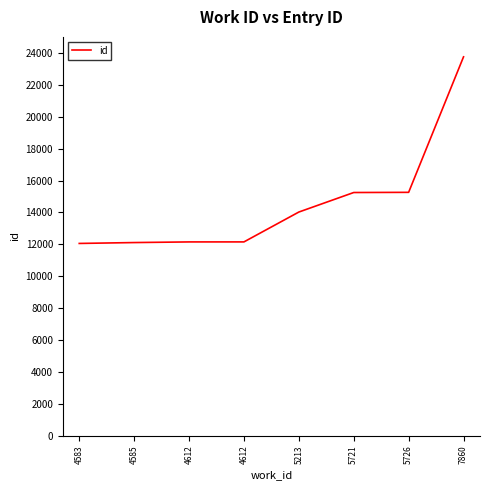

How many distinct data groups are displayed?

1